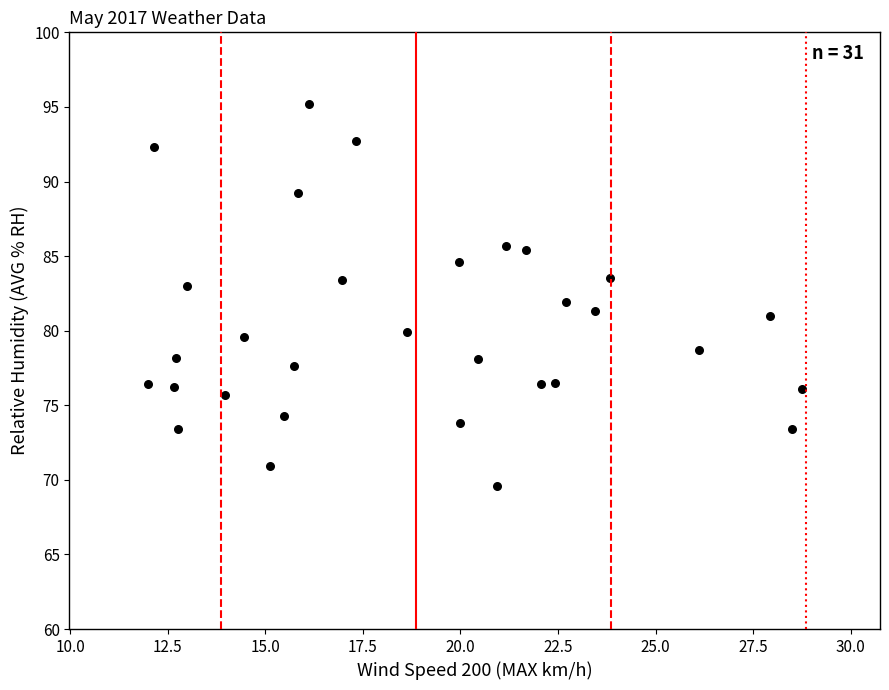

What is the range of Y values (max minus min)?

25.6